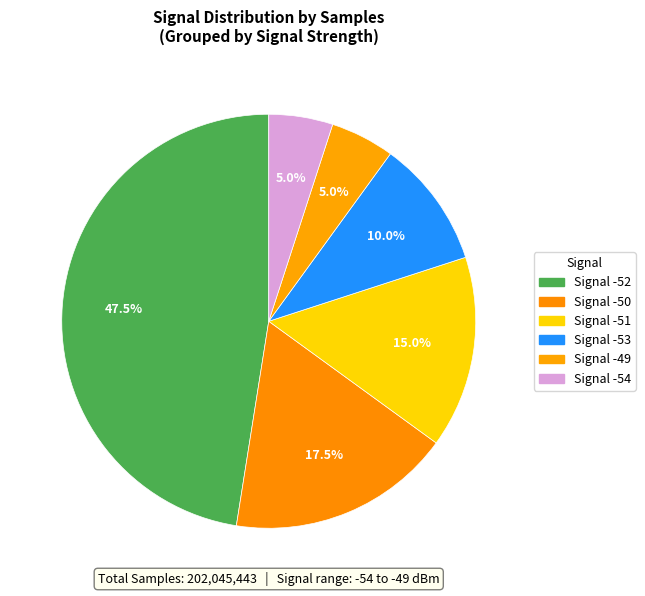

How many segments does this pie chart have?

6